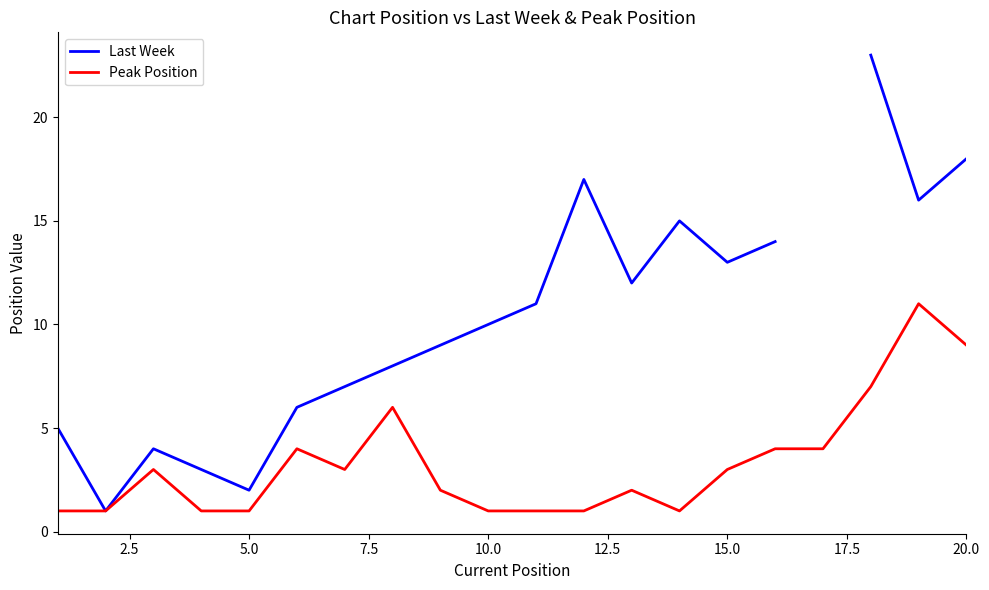

Count the number of data series in this chart.

2